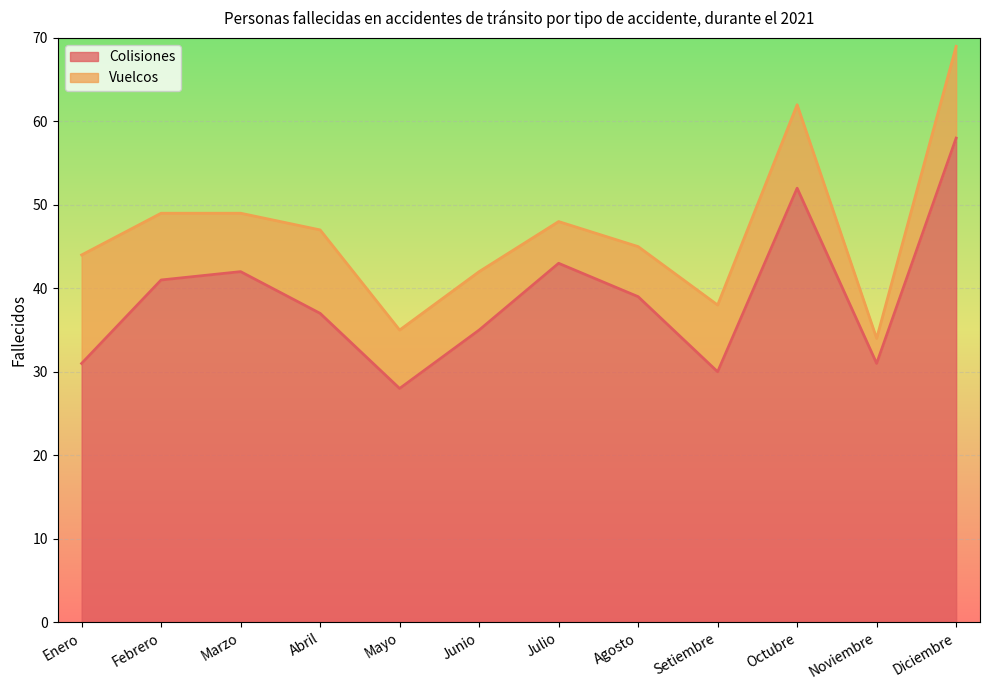

How many categories are shown in the chart?

12